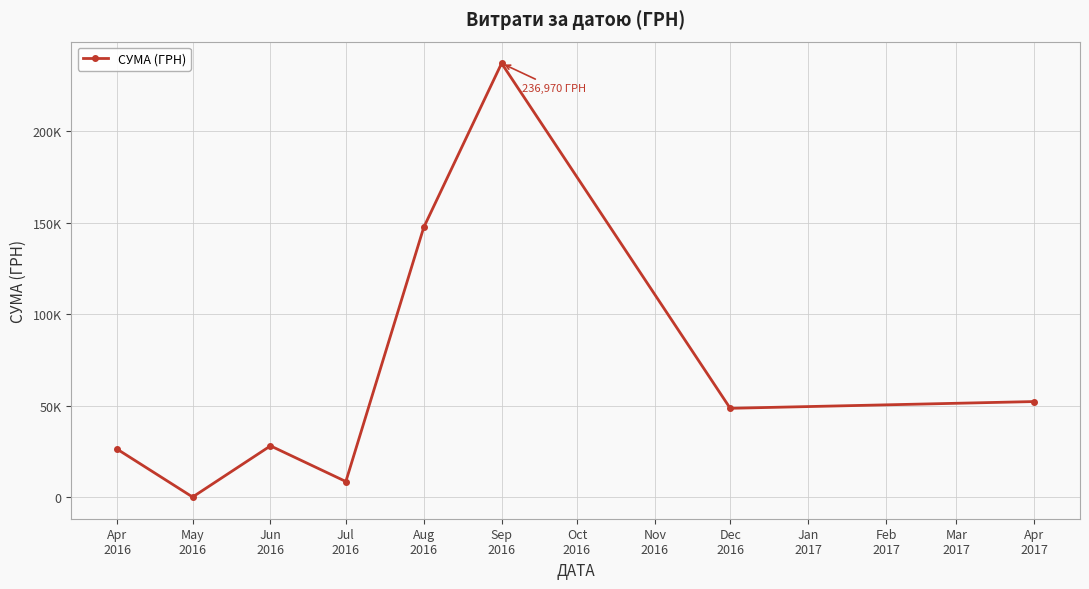

What is the approximate value at Sep
2016?

236970.0